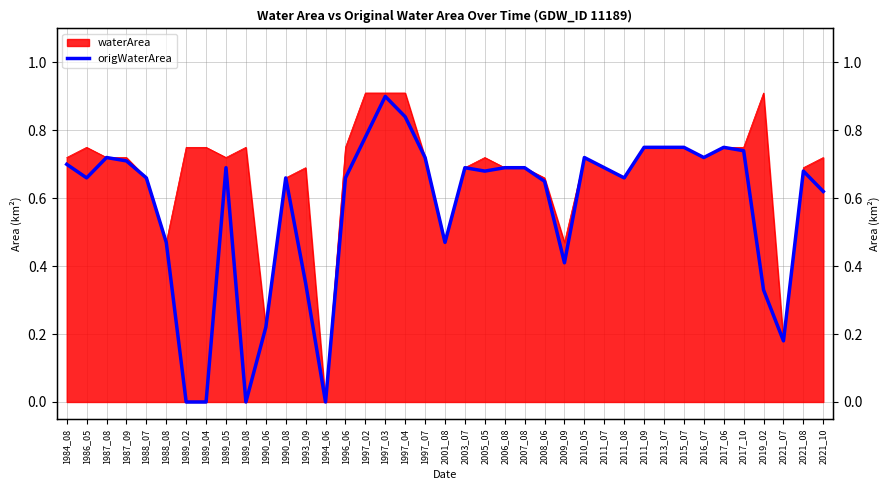

What is the difference between the maximum and minimum values?

0.9